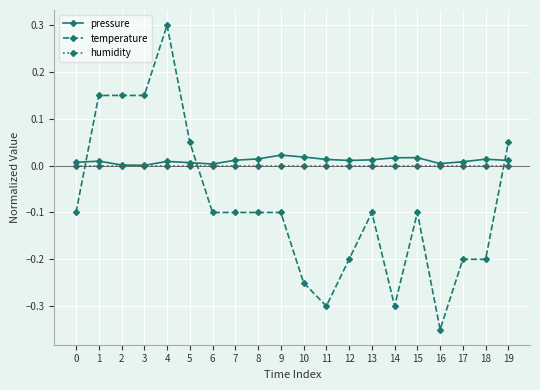

Is this an area chart (filled region under the line)?

No